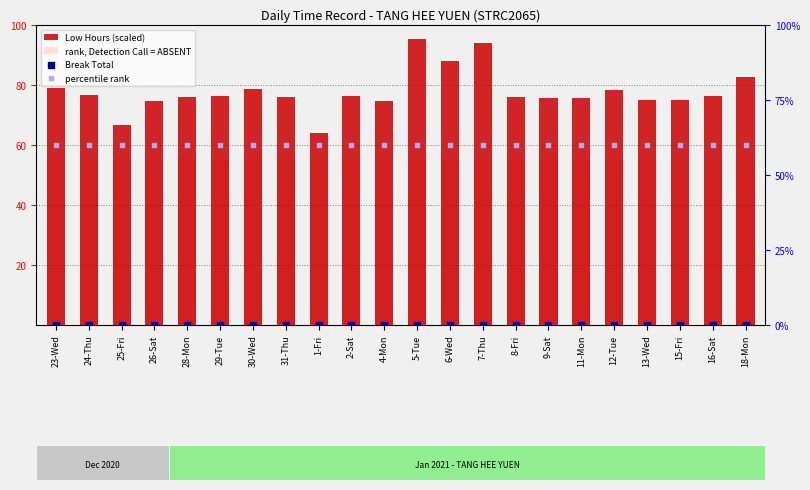

Which series has the largest total across all categories?

Low Hours (scaled)